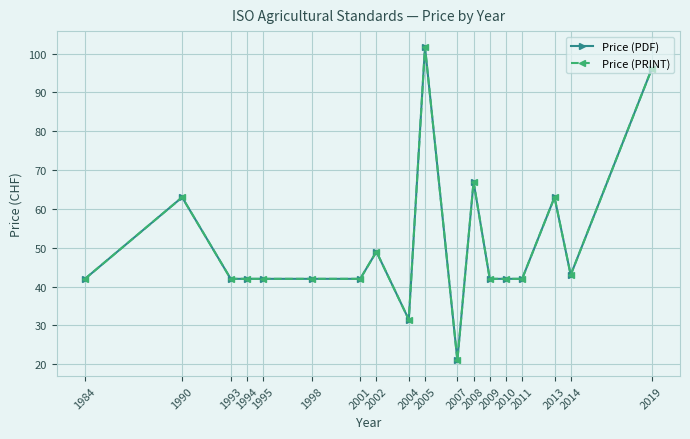

Which series has the widest spread of values?

Price (PDF)